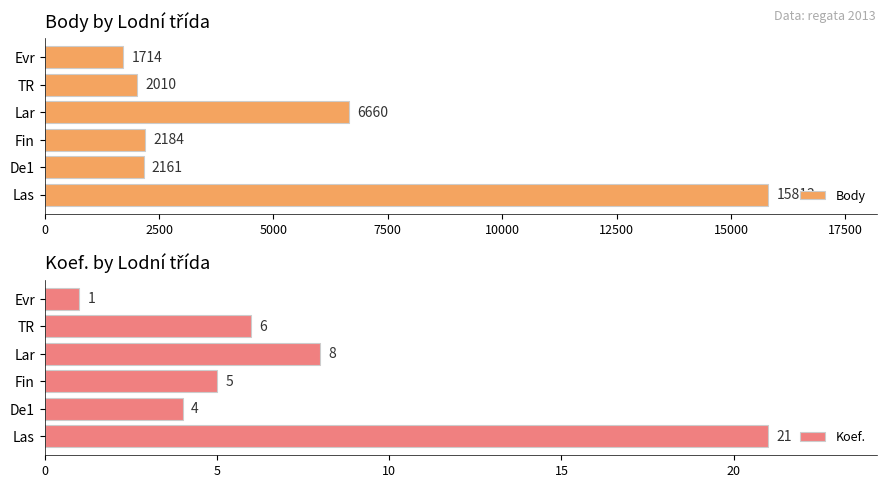

Reading left to right, transcribe all the data shown in this chart.

Body: 15813	2161	2184	6660	2010	1714
Koef.: 21	4	5	8	6	1